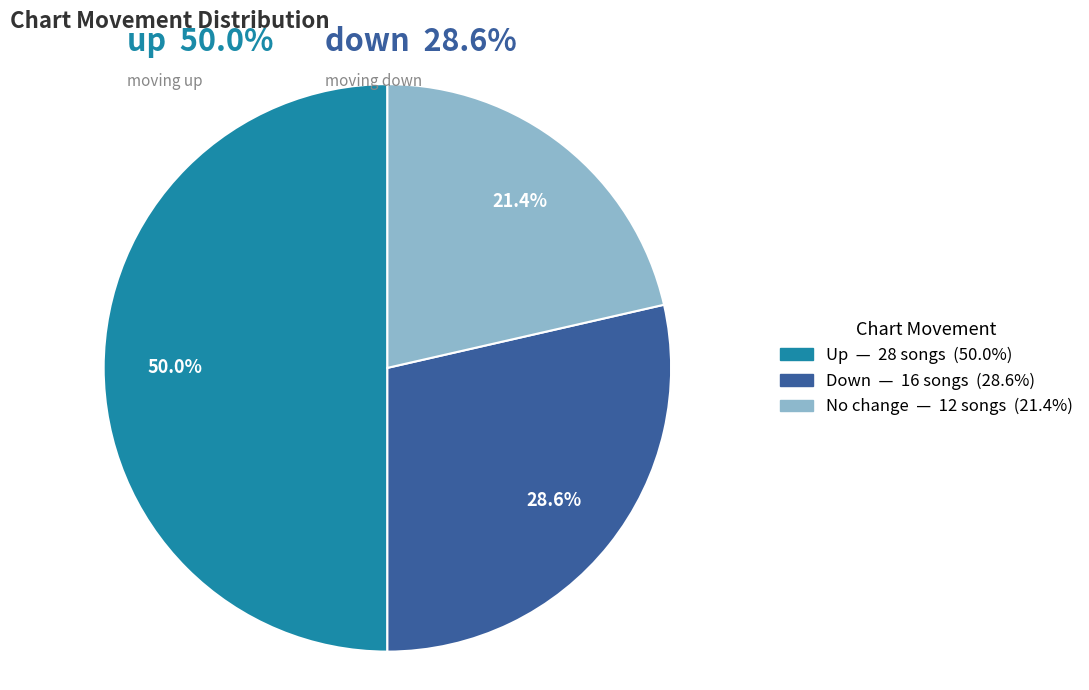

How many segments does this pie chart have?

3